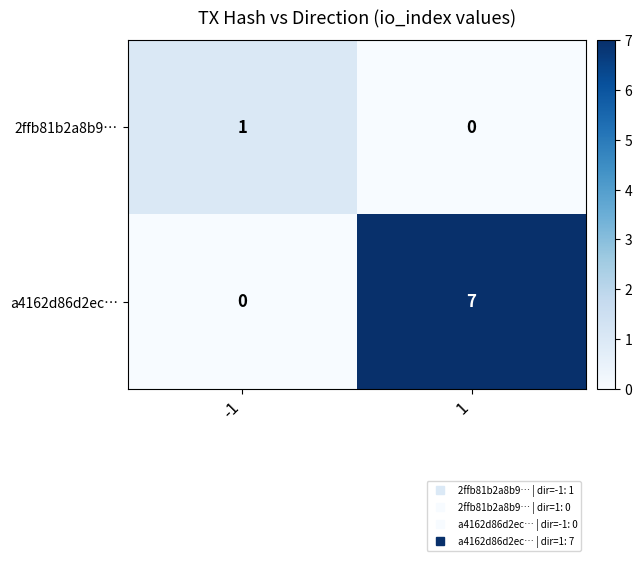

How many data points does each series have?

2